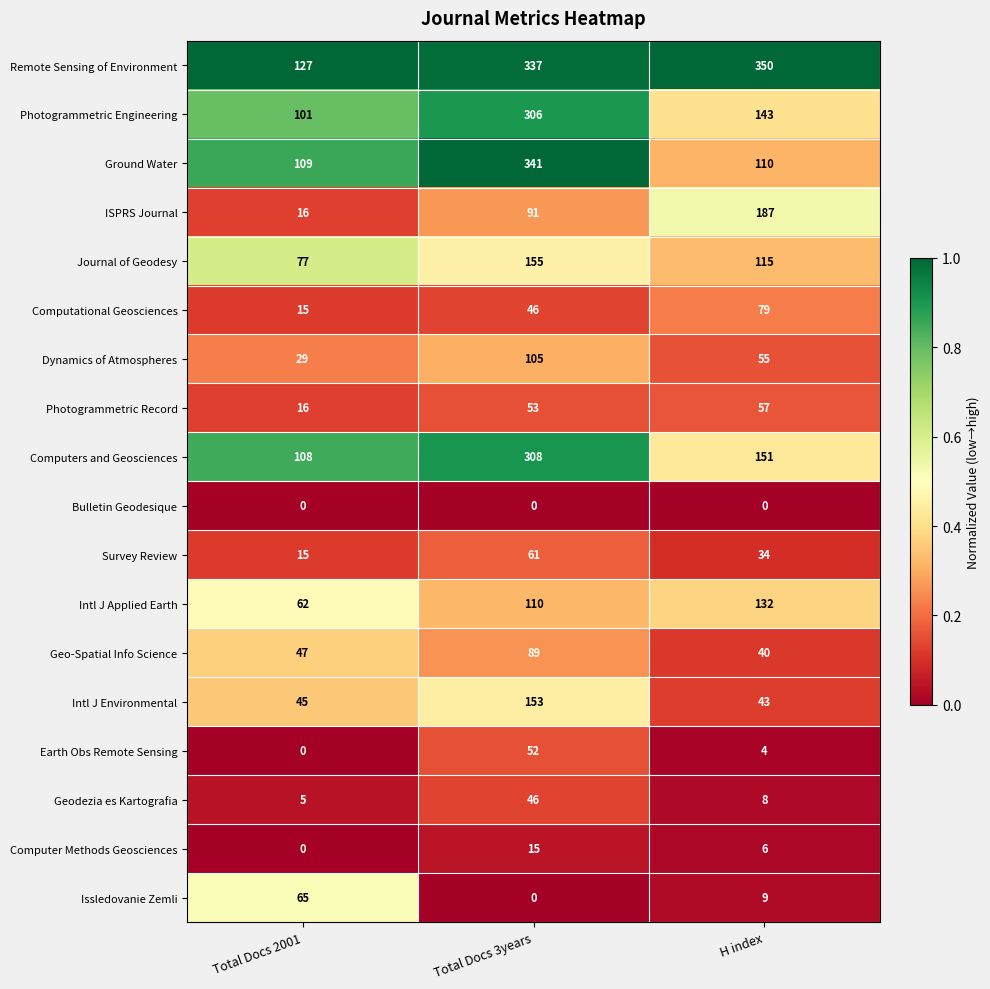

Where does the Photogrammetric Engineering series first go above 143?

Total Docs 3years